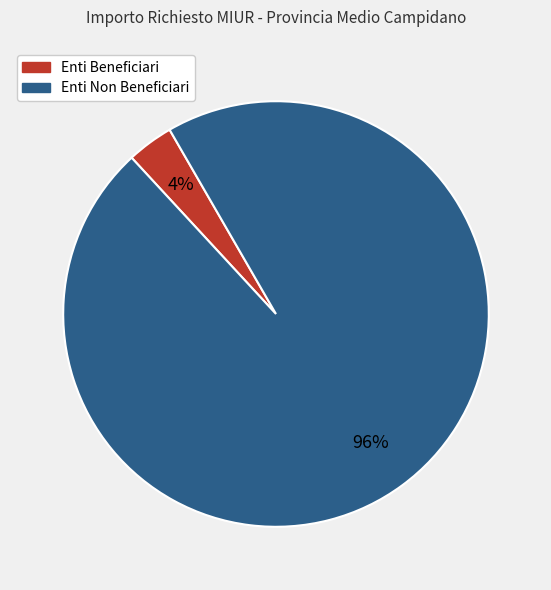

Is there any slice that represents more than half of the pie?

Yes